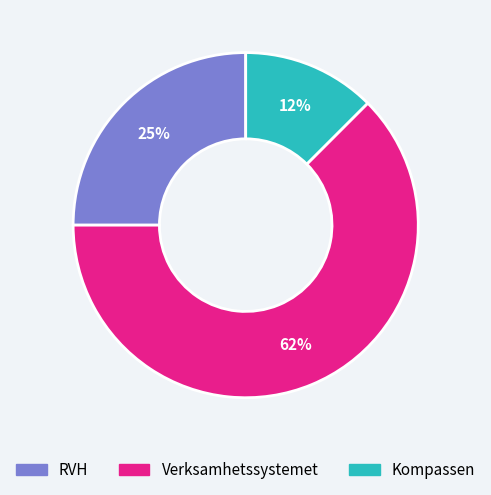

How many slices are in this pie chart?

3